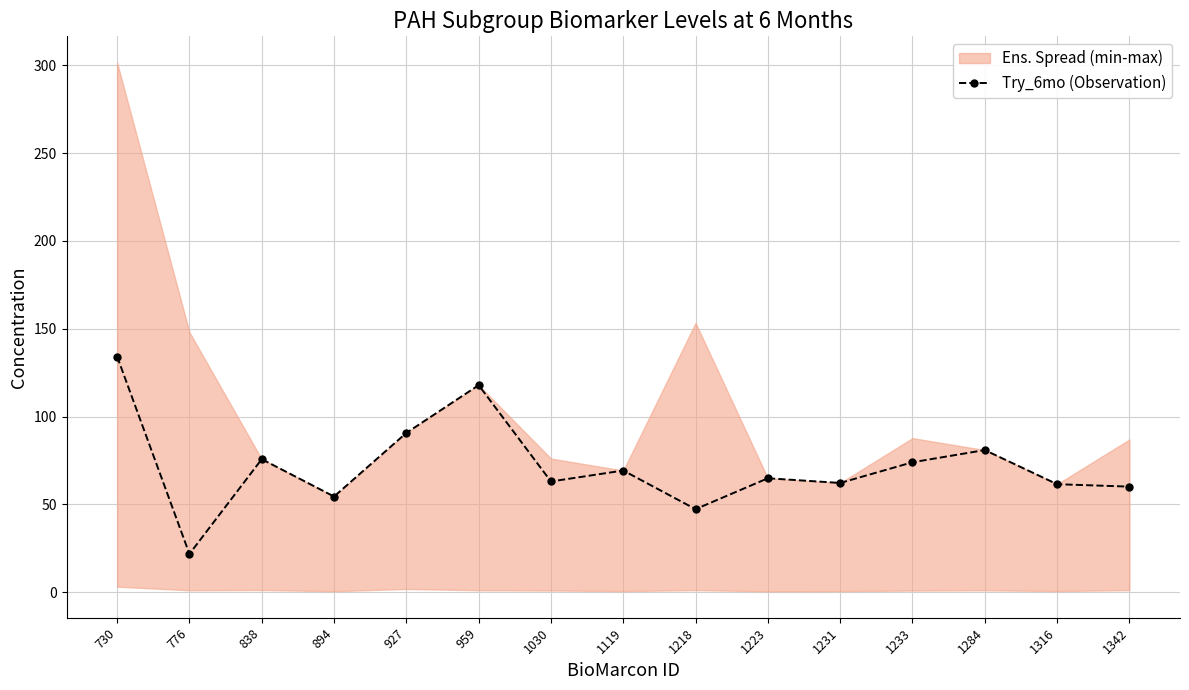

True or false: the data shows 64.9 at 1223.

True